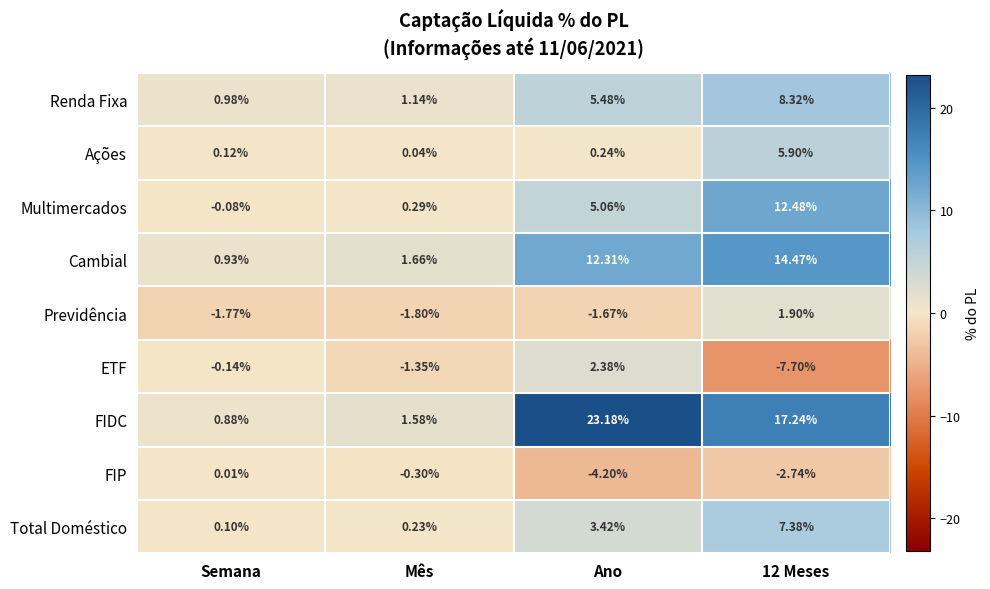

How many values in the Renda Fixa series exceed 5?

2